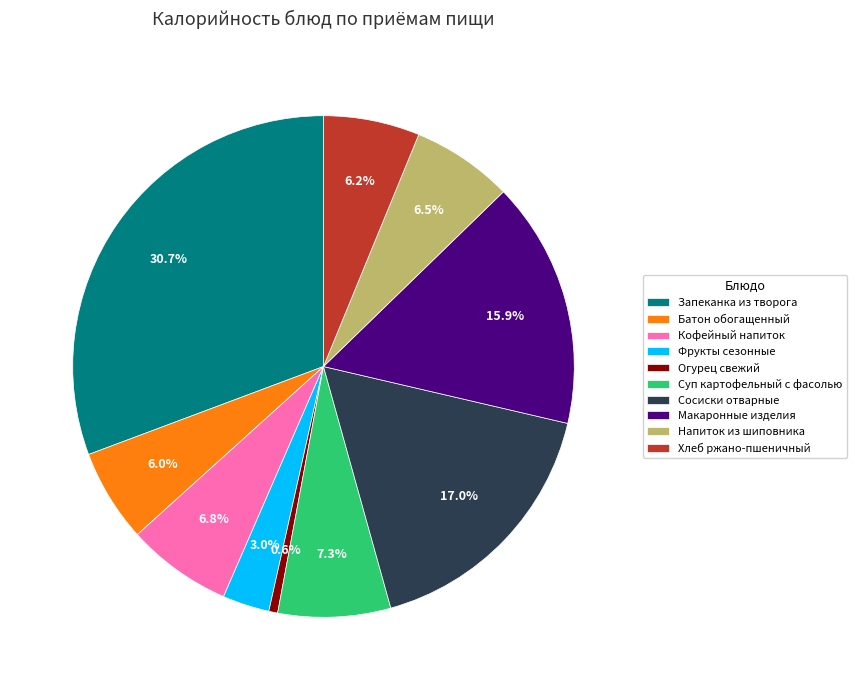

What is the total percentage of Суп картофельный с фасолью and Запеканка из творога?

38.0%